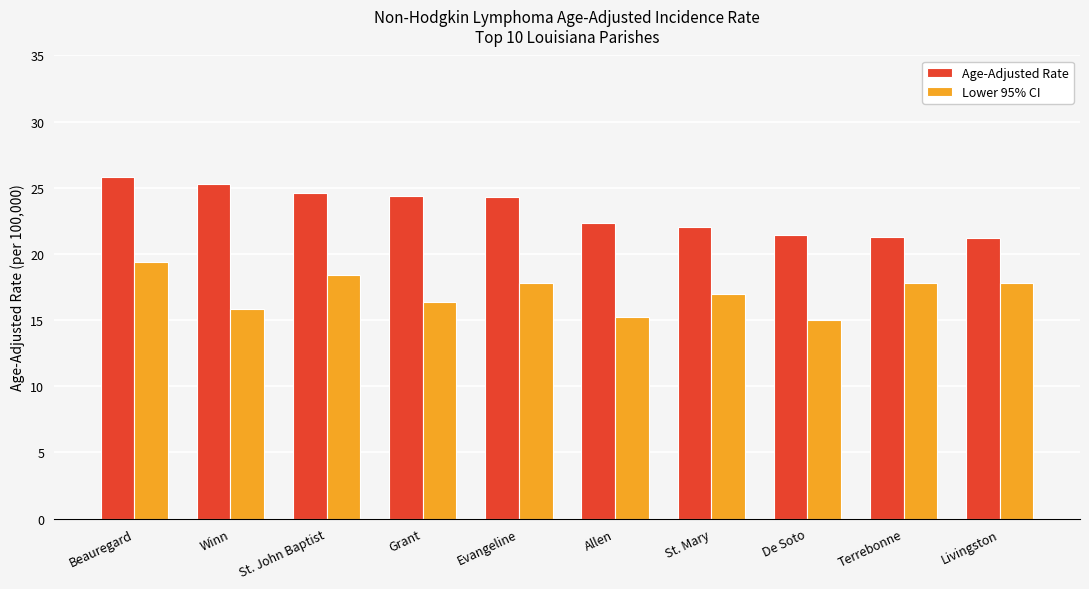

Where is Age-Adjusted Rate nearest to the value 23?

Allen